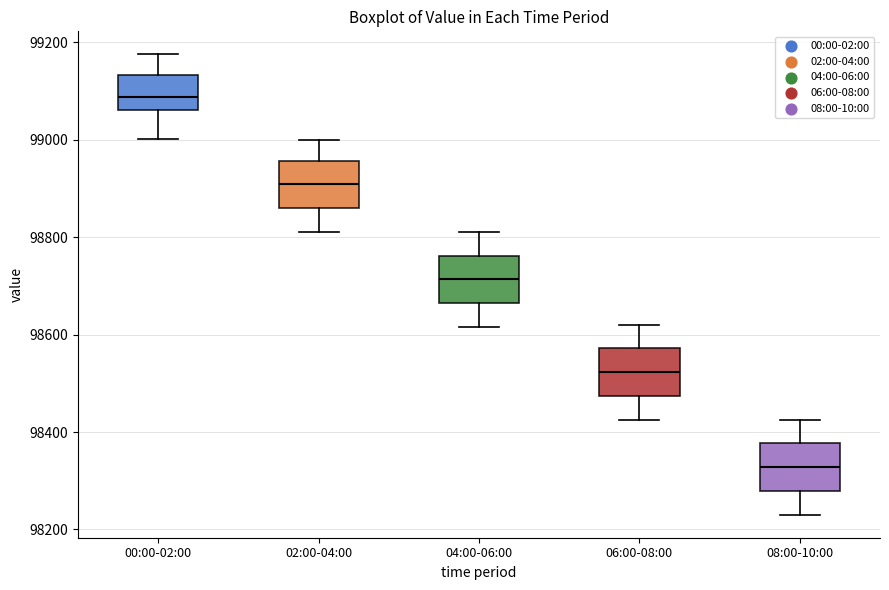

Where is the lower edge of the box for 04:00-06:00 on the y-axis? The values are not printed on the chart, so give them approximately, as read against the axis.

98660